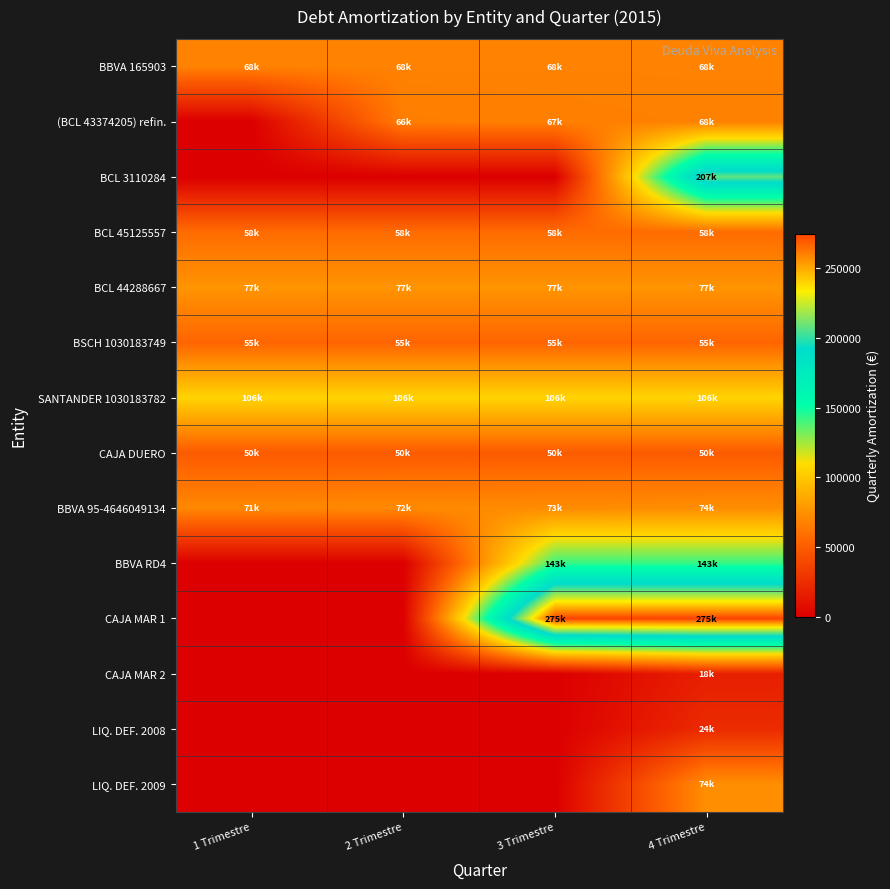

Reading left to right, transcribe all the data shown in this chart.

BBVA 165903: 1 Trimestre=68292.9	2 Trimestre=68292.9	3 Trimestre=68292.9	4 Trimestre=68292.9
(BCL 43374205) refin.: 1 Trimestre=0.0	2 Trimestre=66251.5	3 Trimestre=67046.6	4 Trimestre=67851.1
BCL 3110284: 1 Trimestre=0.0	2 Trimestre=0.0	3 Trimestre=0.0	4 Trimestre=207352.3
BCL 45125557: 1 Trimestre=57851.2	2 Trimestre=57851.2	3 Trimestre=57851.2	4 Trimestre=57851.2
BCL 44288667: 1 Trimestre=76501.5	2 Trimestre=76501.5	3 Trimestre=76501.5	4 Trimestre=76501.5
BSCH 1030183749: 1 Trimestre=54767.8	2 Trimestre=54767.8	3 Trimestre=54767.8	4 Trimestre=54767.8
SANTANDER 1030183782: 1 Trimestre=105777.3	2 Trimestre=105777.3	3 Trimestre=105777.3	4 Trimestre=105777.3
CAJA DUERO: 1 Trimestre=49743.6	2 Trimestre=49743.6	3 Trimestre=49743.6	4 Trimestre=49743.6
BBVA 95-4646049134: 1 Trimestre=70932.8	2 Trimestre=71784.0	3 Trimestre=72645.4	4 Trimestre=73517.2
BBVA RD4: 1 Trimestre=0.0	2 Trimestre=0.0	3 Trimestre=142857.1	4 Trimestre=142857.1
CAJA MAR 1: 1 Trimestre=0.0	2 Trimestre=0.0	3 Trimestre=274843.5	4 Trimestre=274843.5
CAJA MAR 2: 1 Trimestre=0.0	2 Trimestre=0.0	3 Trimestre=0.0	4 Trimestre=17750.7
LIQ. DEF. 2008: 1 Trimestre=0.0	2 Trimestre=0.0	3 Trimestre=0.0	4 Trimestre=23747.1
LIQ. DEF. 2009: 1 Trimestre=0.0	2 Trimestre=0.0	3 Trimestre=0.0	4 Trimestre=73891.5